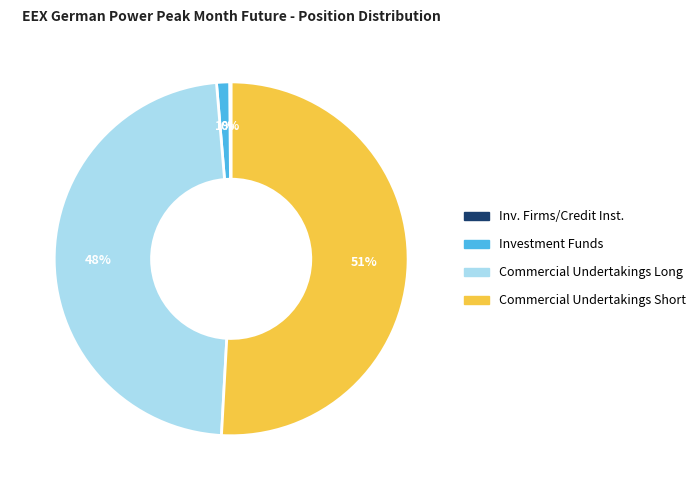

Does any single category account for the majority?

Yes